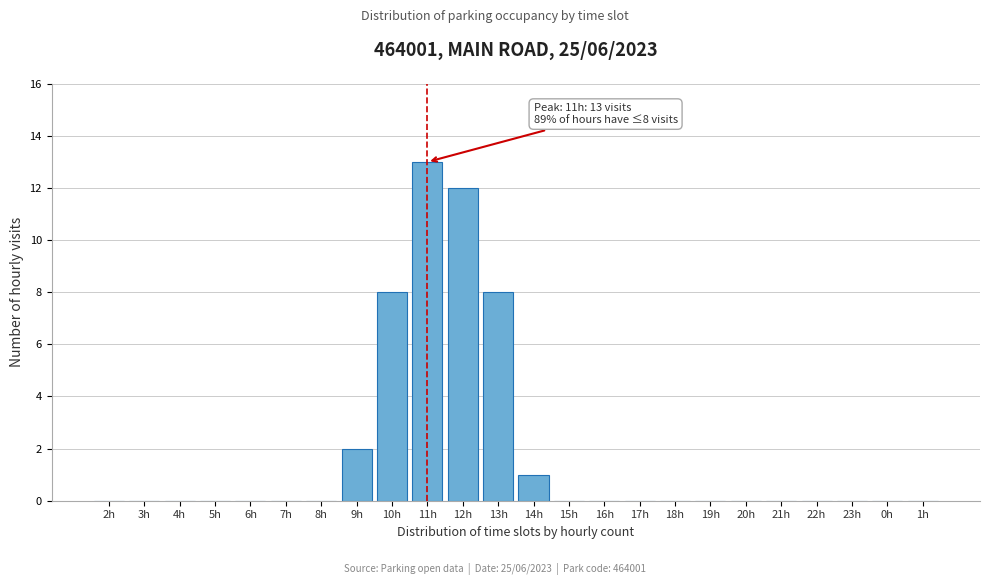

Reading left to right, list all the values displayed in this chart.

2h=0	3h=0	4h=0	5h=0	6h=0	7h=0	8h=0	9h=2	10h=8	11h=13	12h=12	13h=8	14h=1	15h=0	16h=0	17h=0	18h=0	19h=0	20h=0	21h=0	22h=0	23h=0	0h=0	1h=0